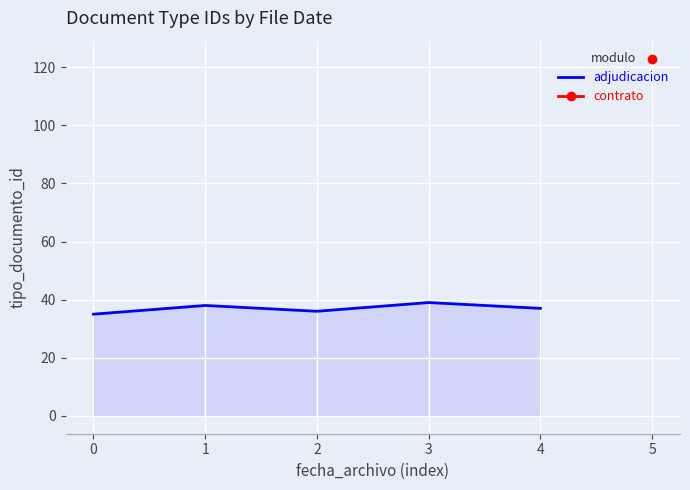

The value of adjudicacion at 3 is 68. True or false?

False